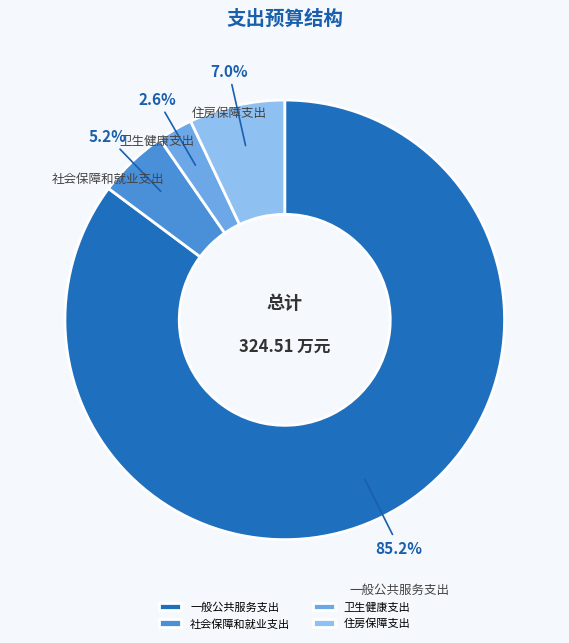

What percentage is NOT represented by 一般公共服务支出?

14.8%